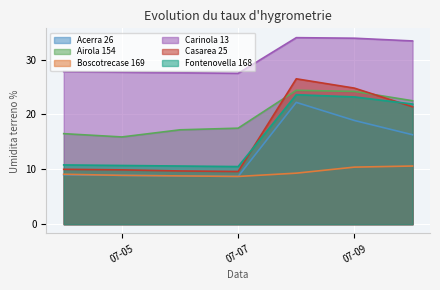

The value of Carinola 13 at 2022-07-08 is 34.0. True or false?

True